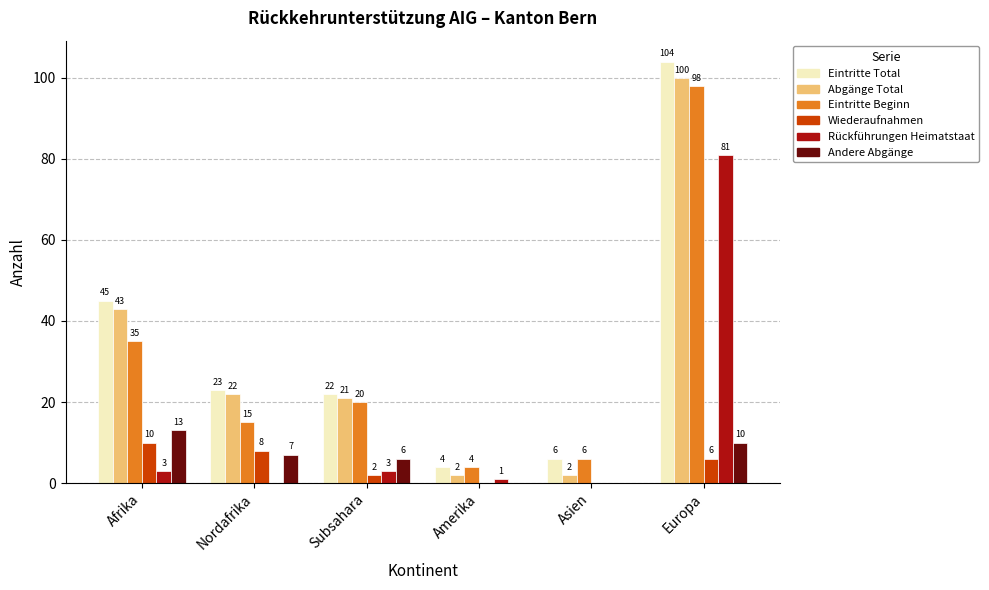

Does the chart contain stacked bars?

No